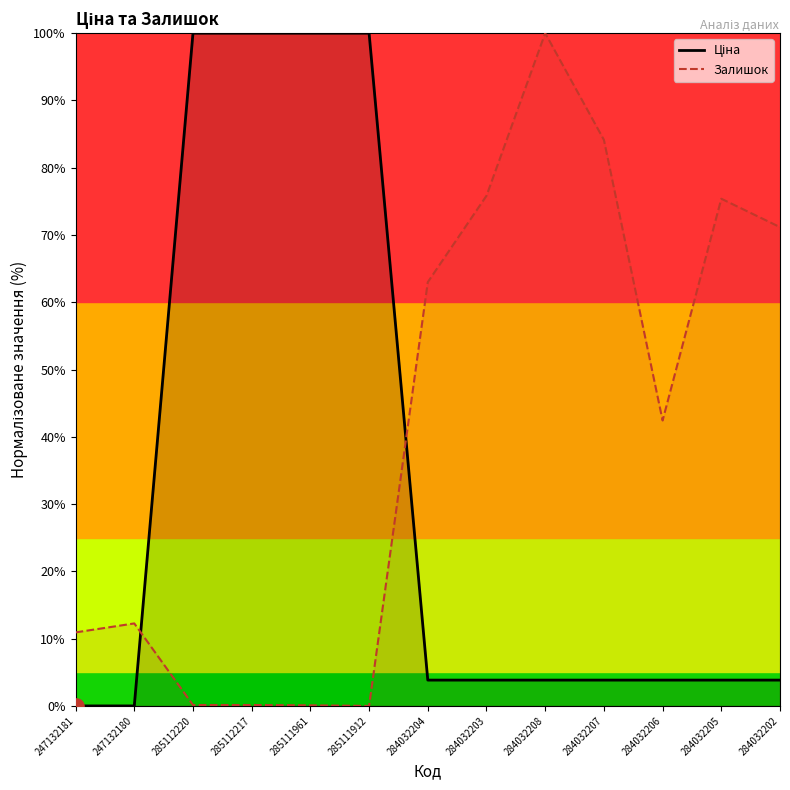

At how many categories does at least one series exceed 48?

10